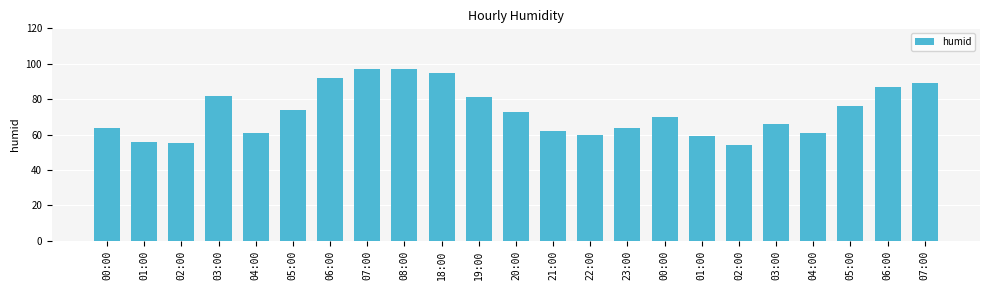

The chart shows a value of 26 at 08:00. True or false?

False